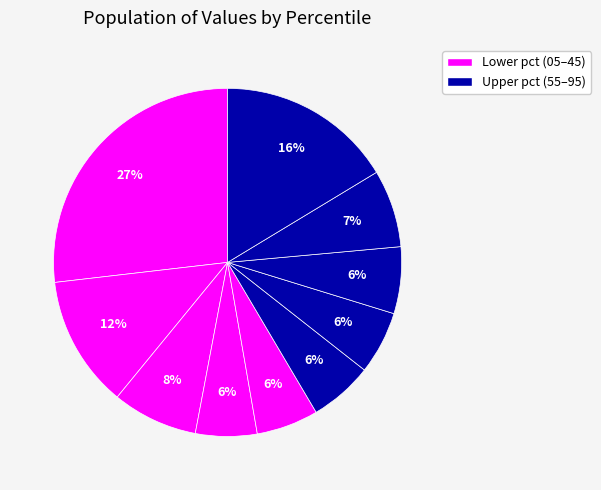

Rank the categories by value from highest to lowest.

pct05, pct95, pct15, pct25, pct85, pct75, pct55, pct65, pct45, pct35